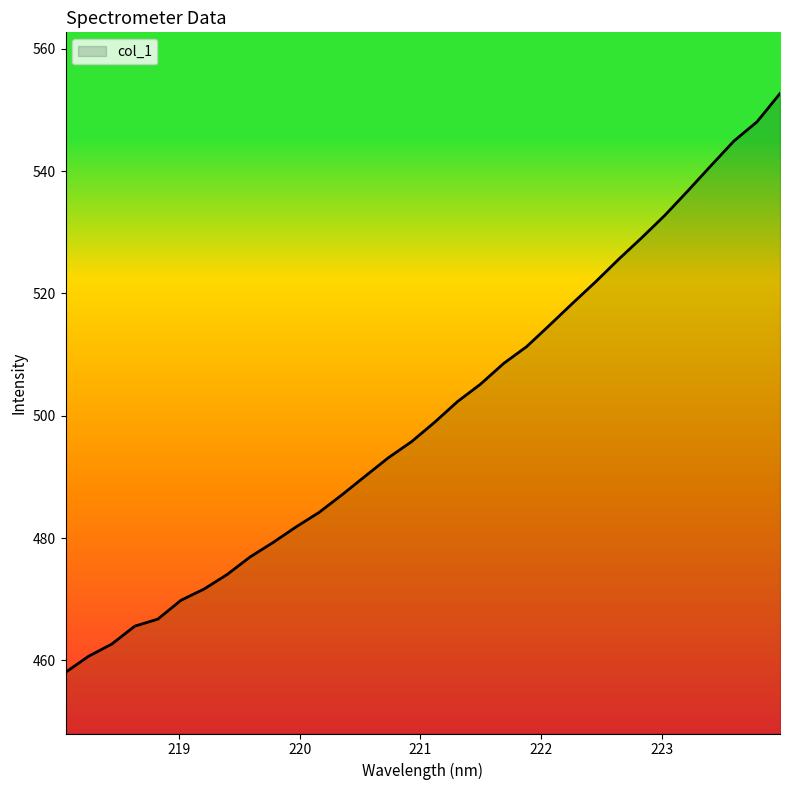

What is the minimum value shown in the chart?

458.1